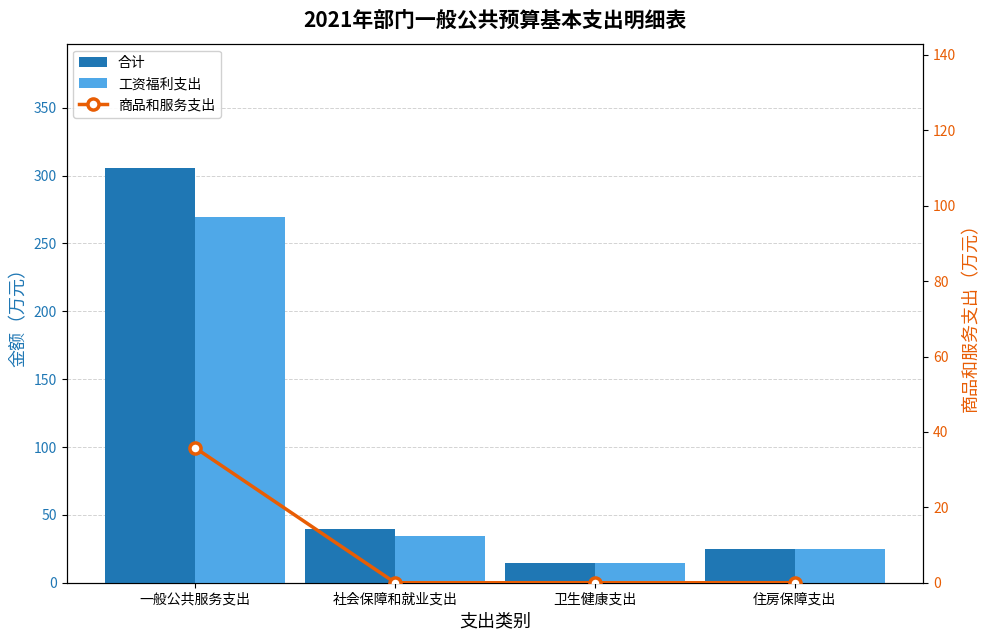

The 商品和服务支出 series shows 20.9 at 卫生健康支出. True or false?

False